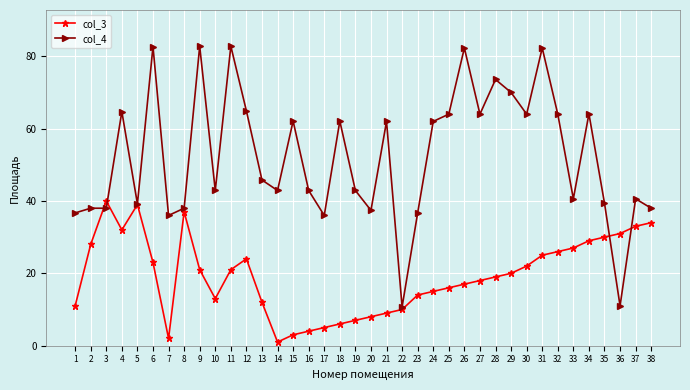

List the series in order of their peak value, lowest first.

col_3, col_4